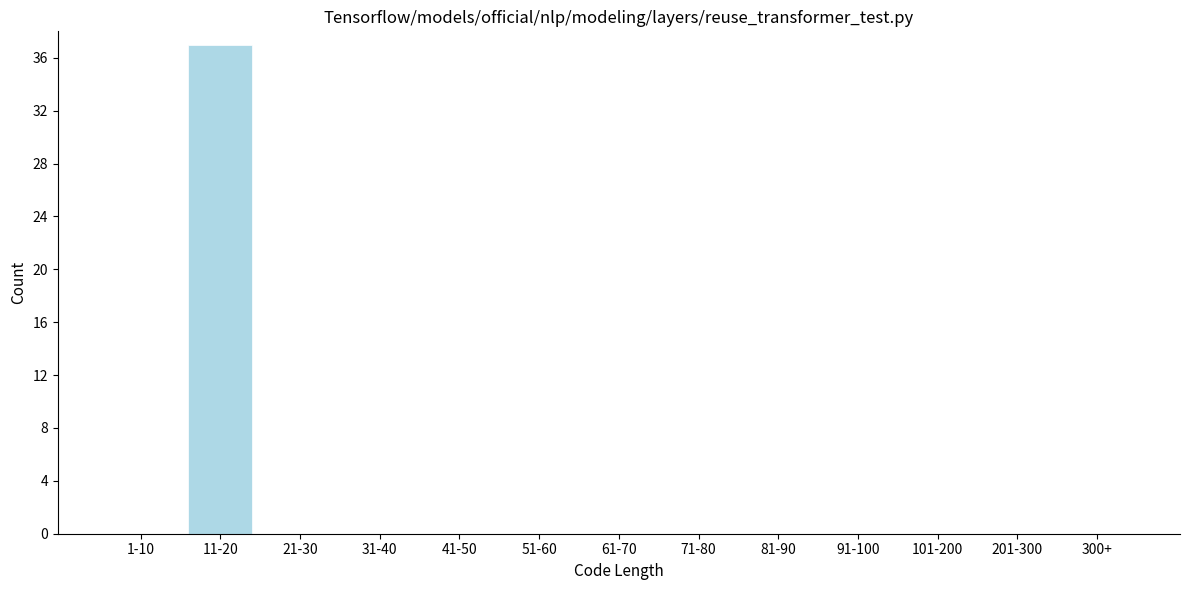

Reading right to left, list all the values displayed in this chart.

300+=0	201-300=0	101-200=0	91-100=0	81-90=0	71-80=0	61-70=0	51-60=0	41-50=0	31-40=0	21-30=0	11-20=37	1-10=0